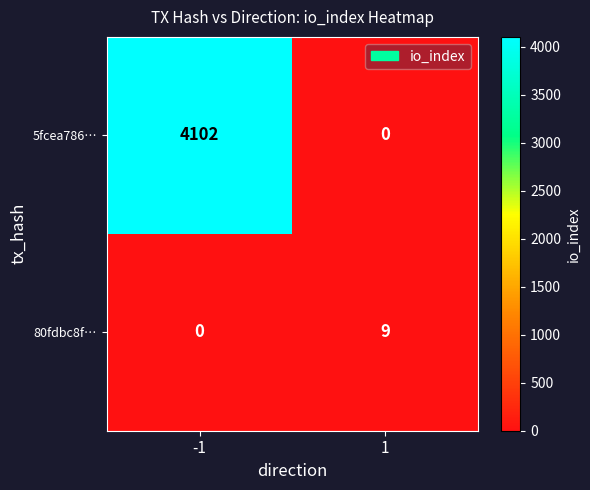

At how many categories does at least one series exceed 3243?

1